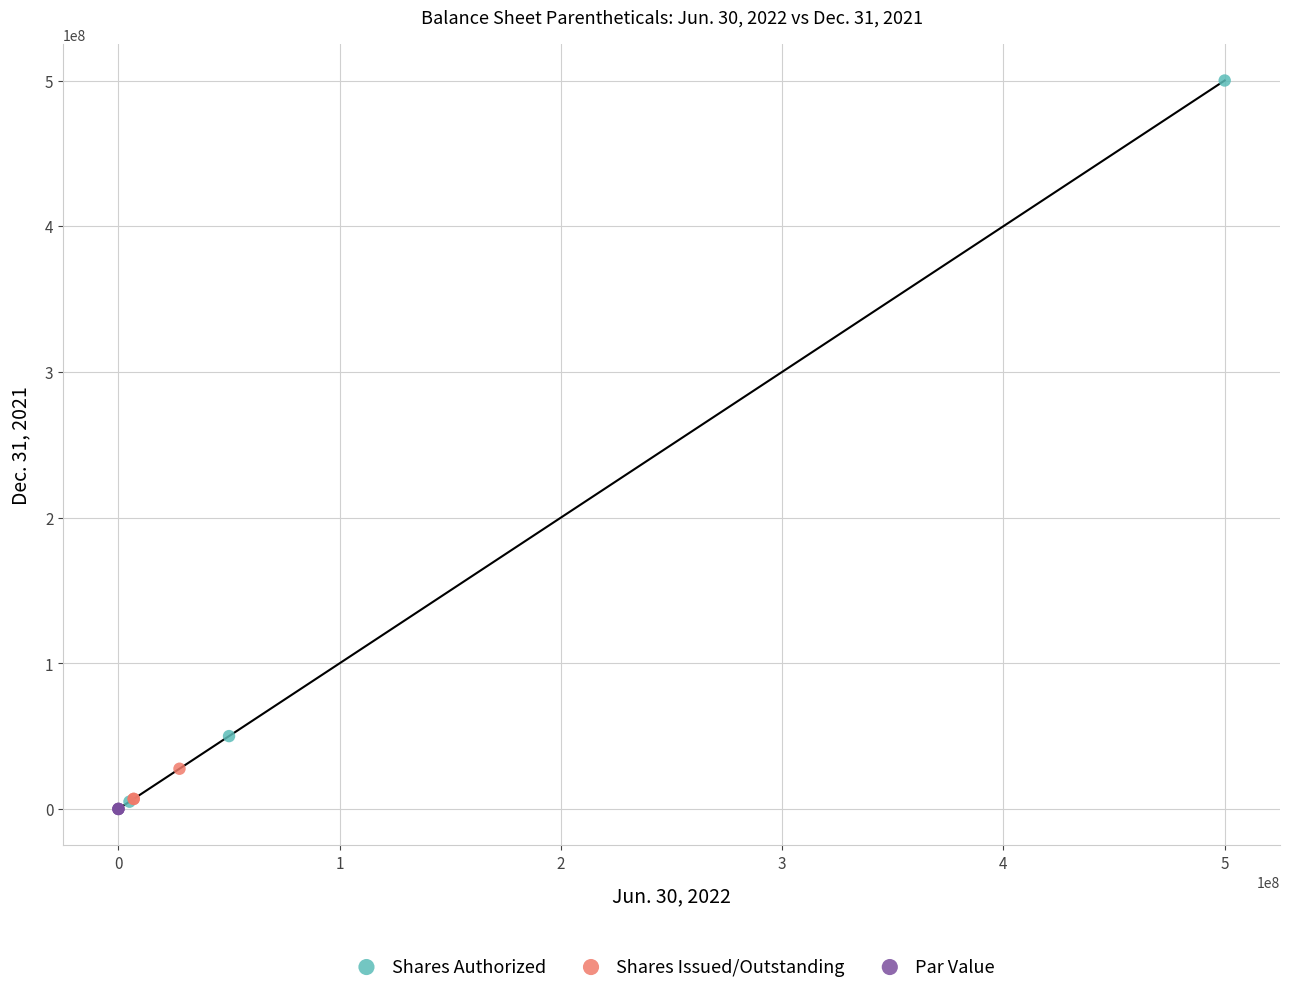

Which series reaches the maximum Y coordinate?

Shares Authorized